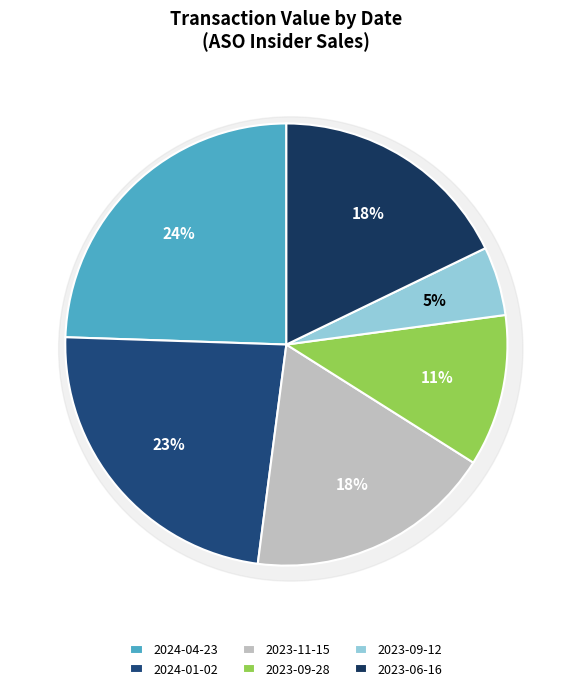

Is there any slice that represents more than half of the pie?

No